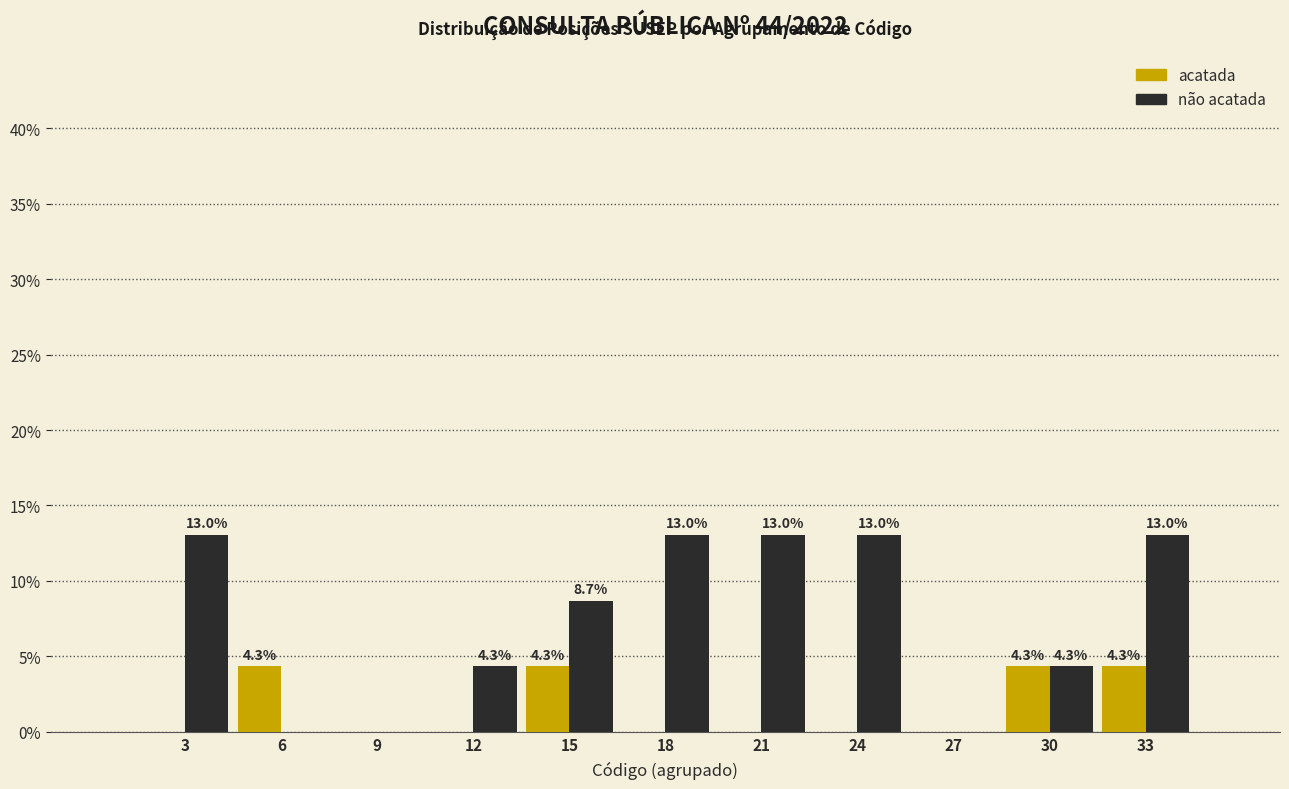

Reading left to right, what are all the values shown in this chart?

acatada: 3=0.0	6=4.3	9=0.0	12=0.0	15=4.3	18=0.0	21=0.0	24=0.0	27=0.0	30=4.3	33=4.3
não acatada: 3=13.0	6=0.0	9=0.0	12=4.3	15=8.7	18=13.0	21=13.0	24=13.0	27=0.0	30=4.3	33=13.0